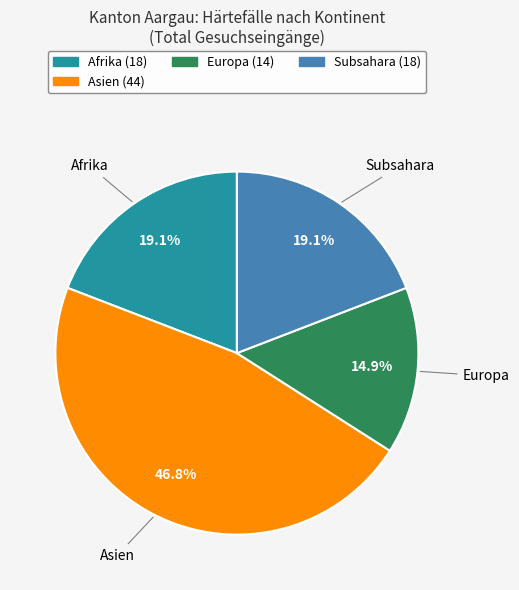

Is there a majority slice in this chart?

No